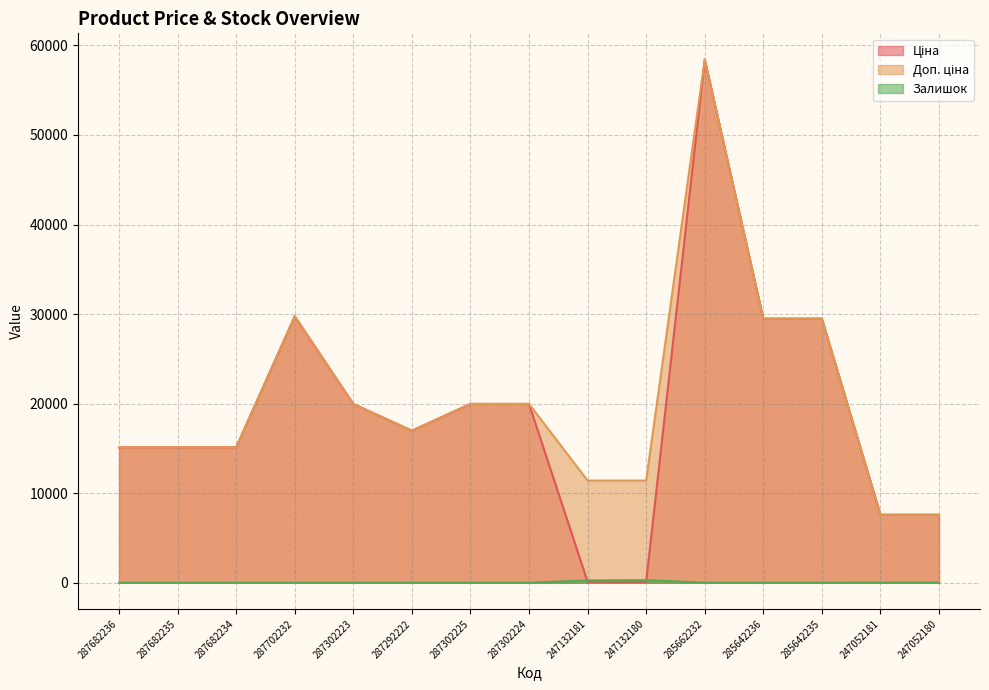

What is the greatest value displayed?

58426.5